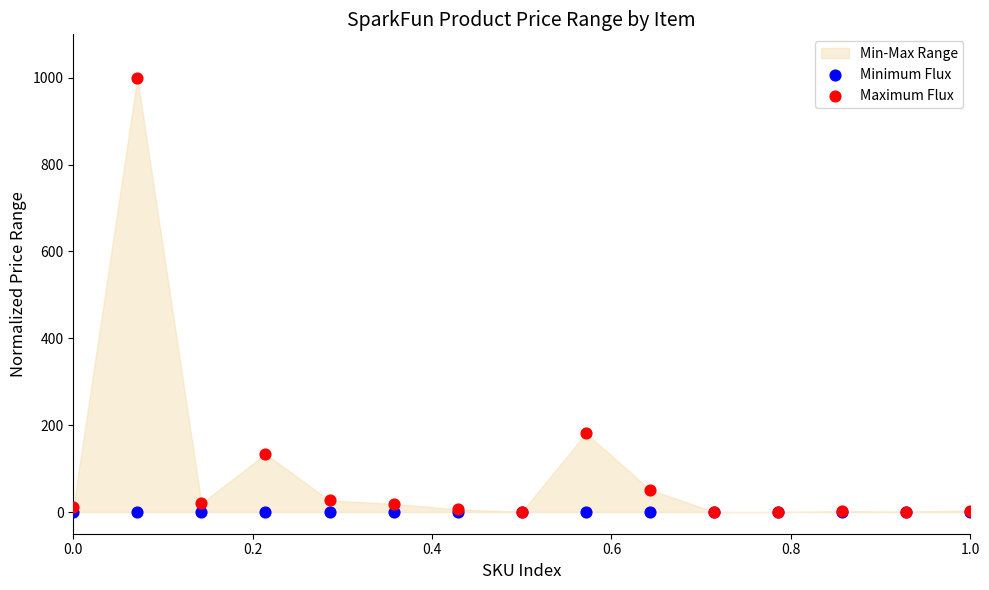

In the Maximum Flux series, what Y value is closest to 500?

181.6